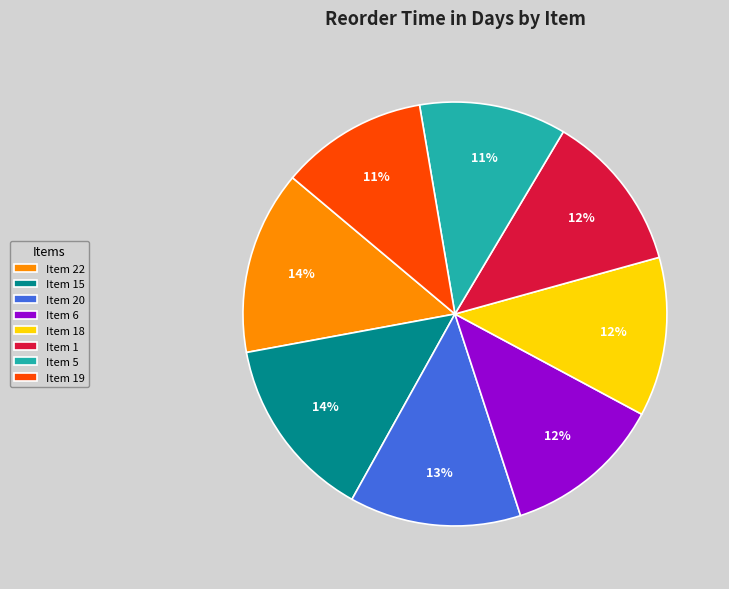

Approximately how many times larger is the value at Item 6 compared to Item 1?

1.0